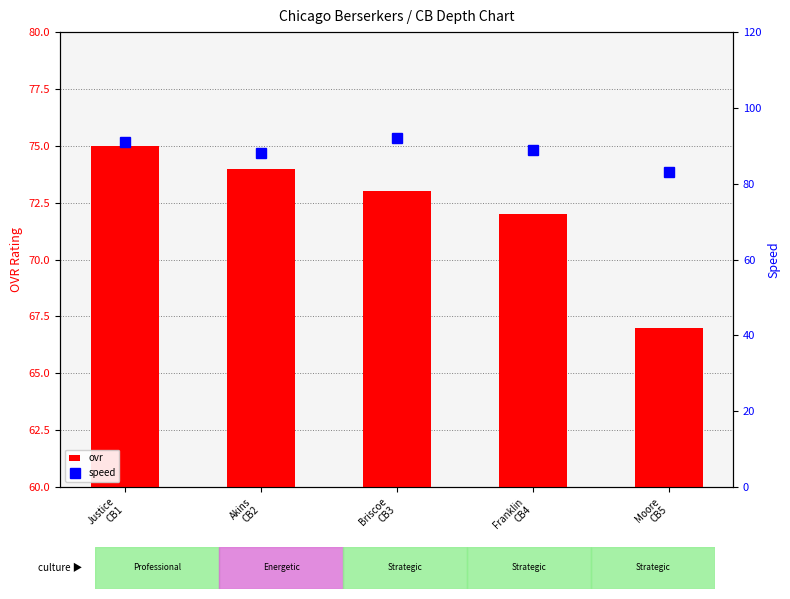

What is the label of the 4th bar from the left?

Franklin
CB4